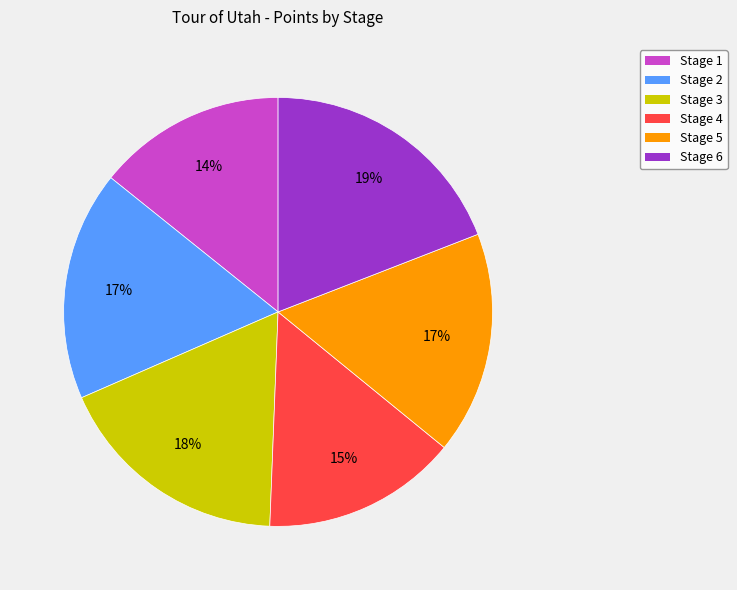

Is it true that Stage 5 is 17% of the pie?

True